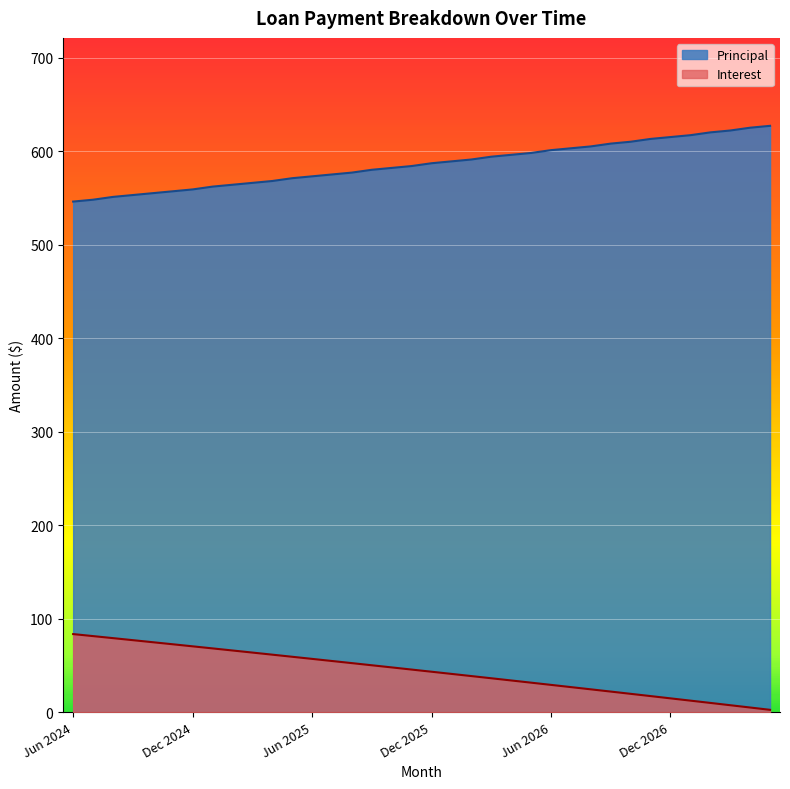

What is the sum of the Interest values at Apr 2026 and Aug 2024?

113.0